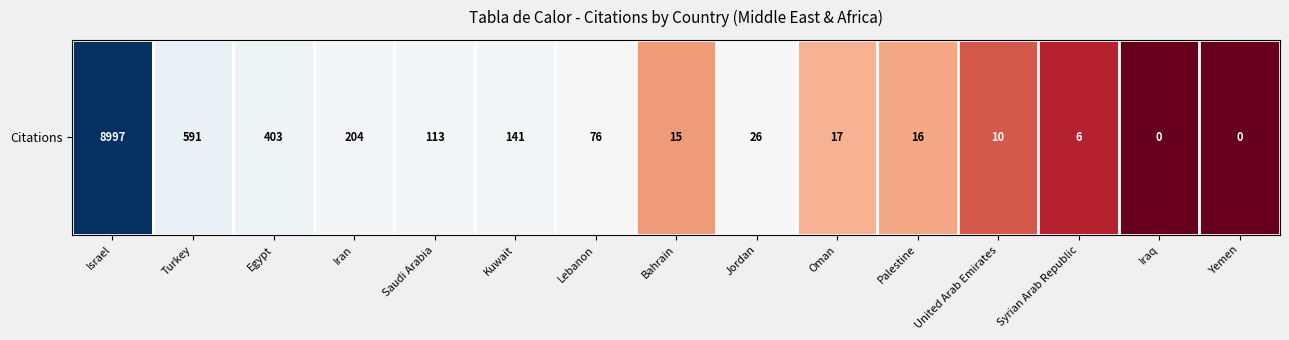

Which label corresponds to the smallest value in the chart?

Iraq